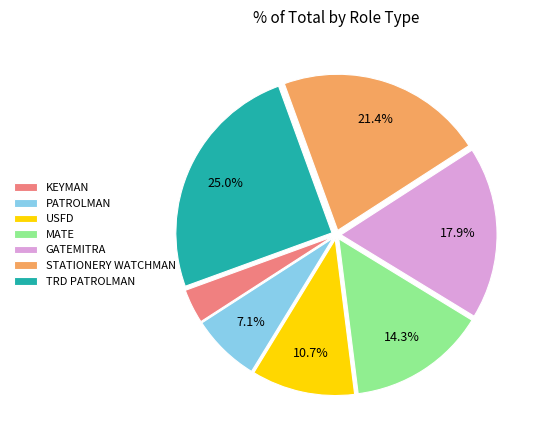

To the nearest percent, what is the average slice percentage?

14%